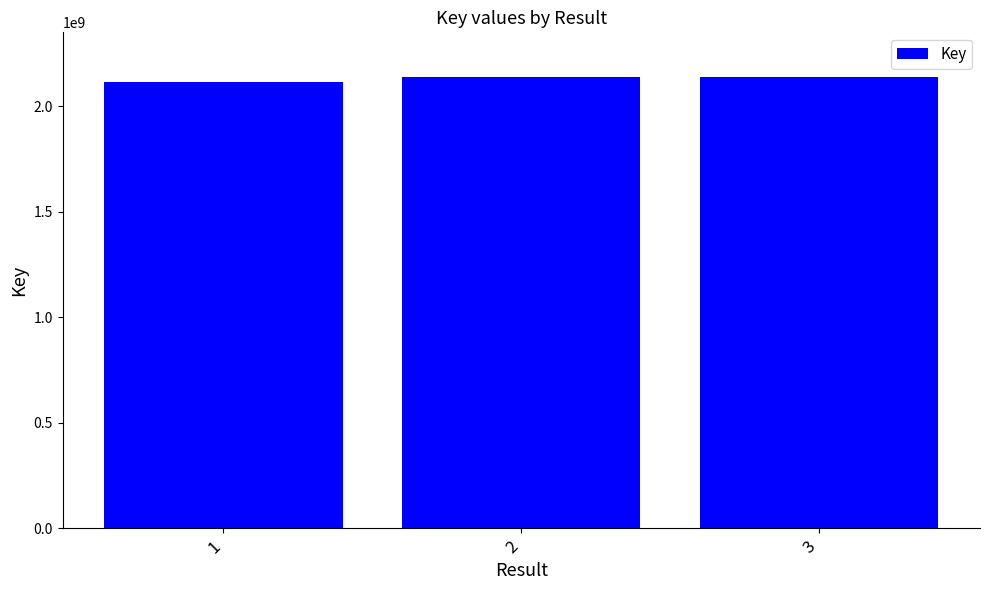

What is the difference between the maximum and minimum values?

19769546